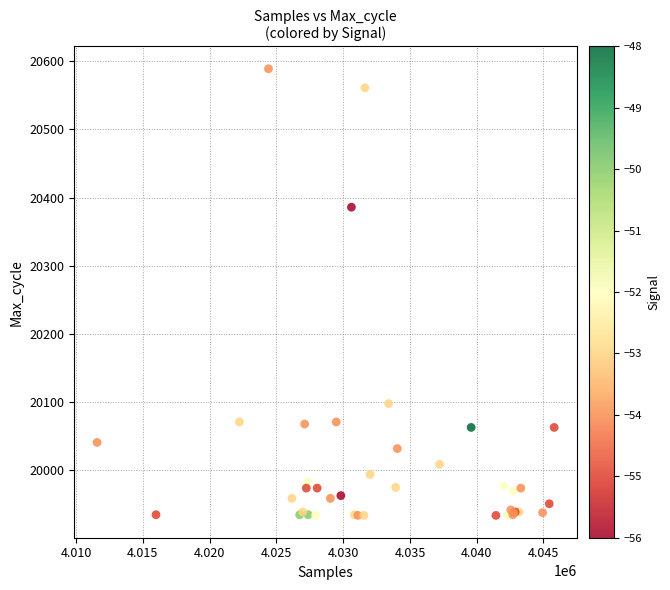

What Y value in the scatter plot is closest to 20261?

20386